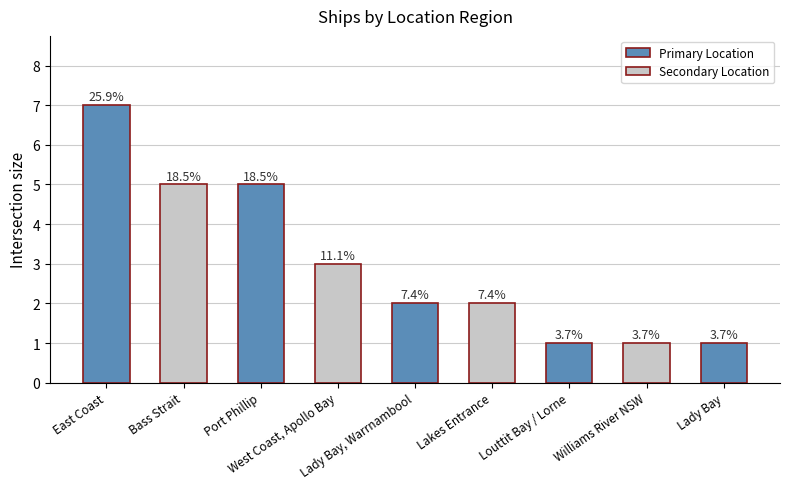

How many bars are there in total?

9